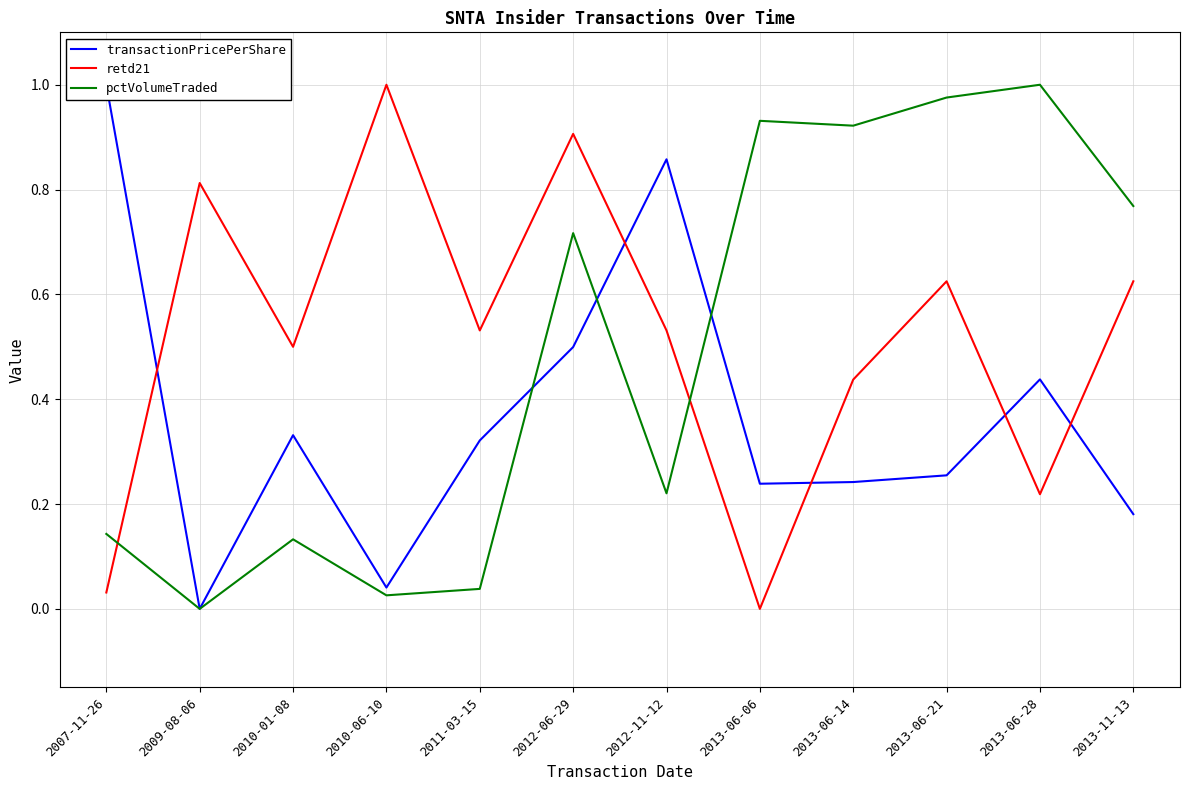

Rank the series by their maximum value, from lowest to highest.

transactionPricePerShare, retd21, pctVolumeTraded